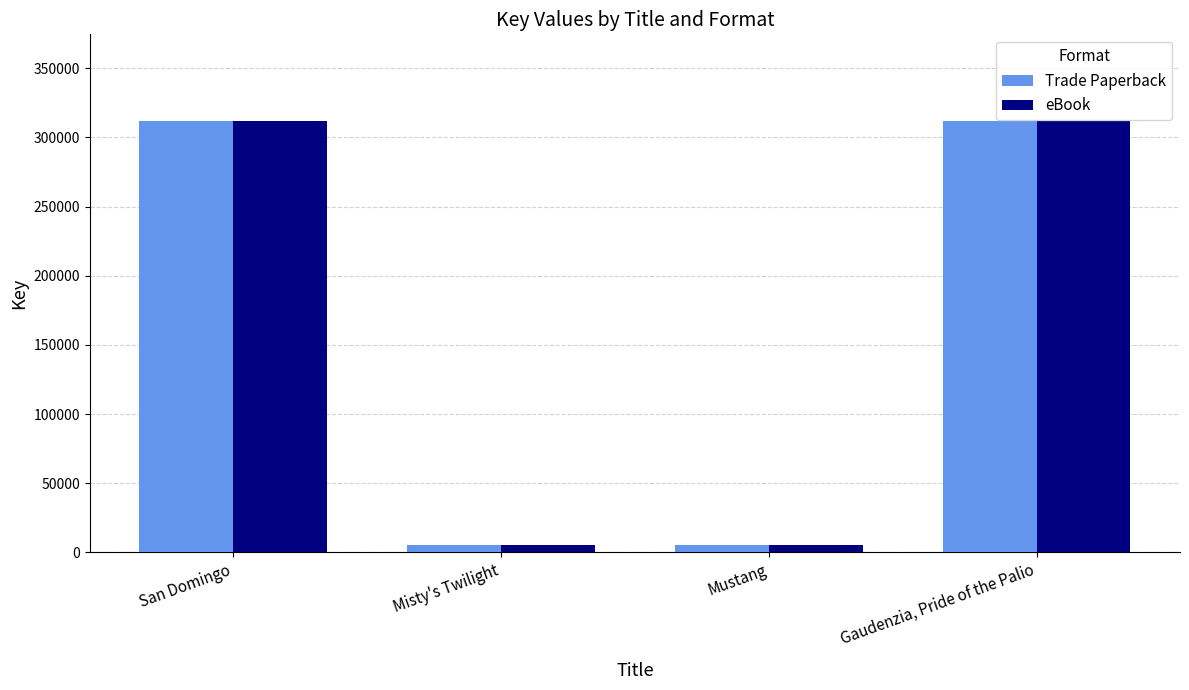

At which label is eBook closest to 158840?

Misty's Twilight